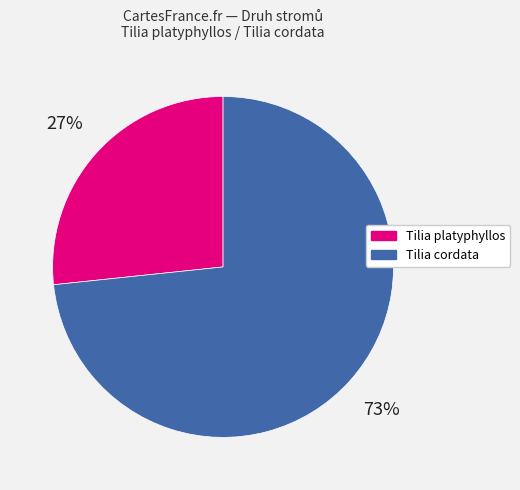

To the nearest percent, what percentage of the pie is Tilia platyphyllos?

27%